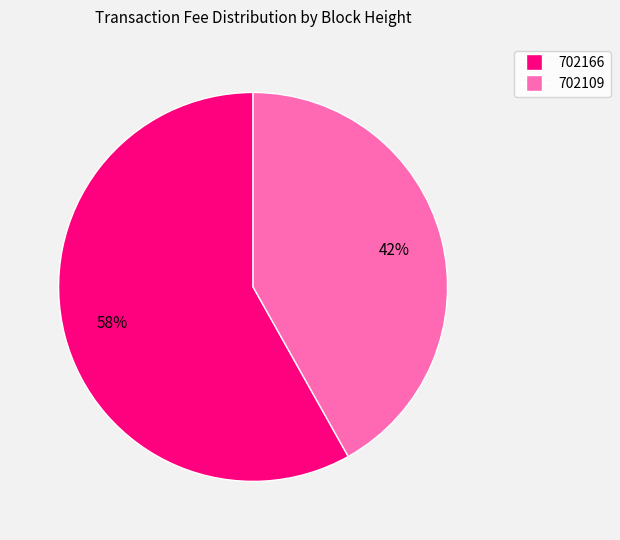

To the nearest percent, what is the average slice percentage?

50%